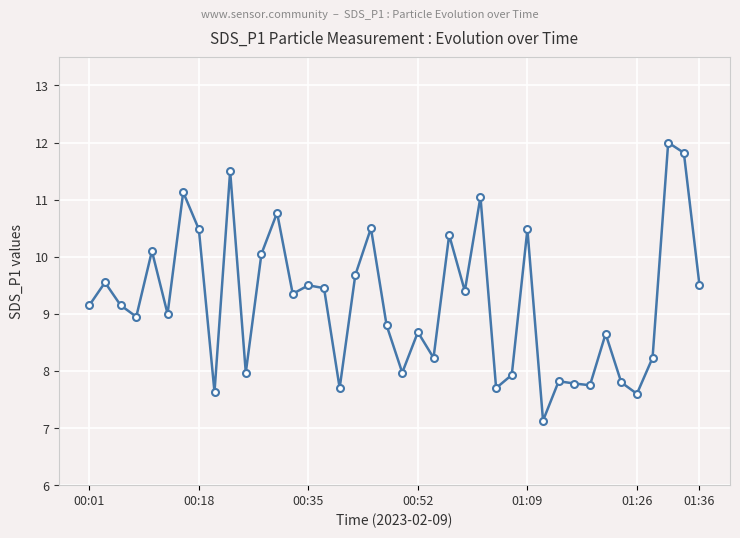

True or false: there are more than 2 points higher than both neighbors.

True